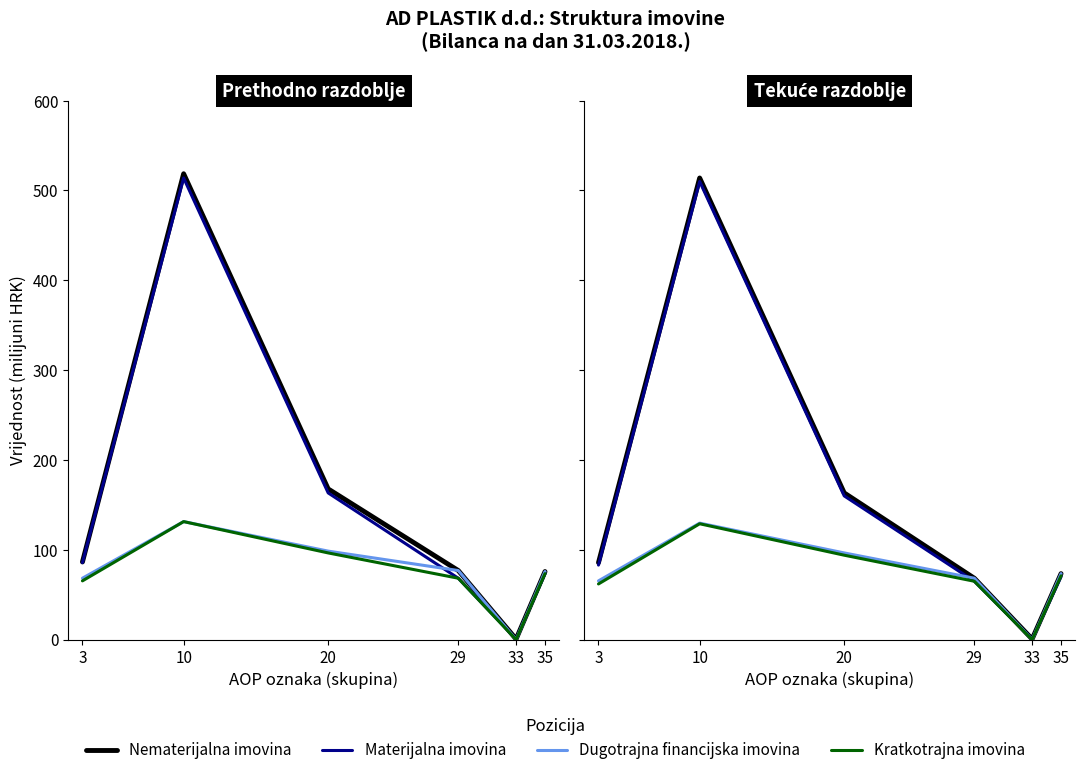

At which category does the chart reach its minimum across all series?

33